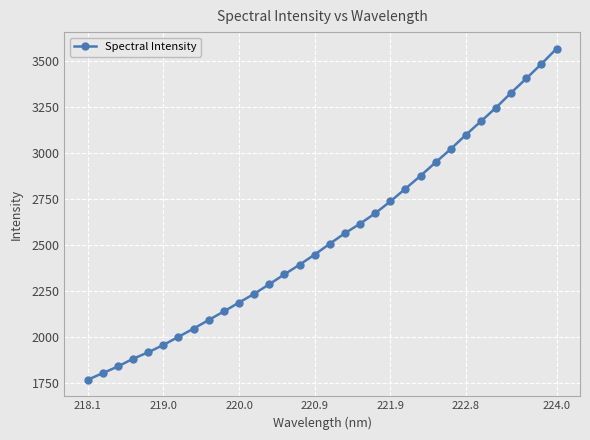

What is the maximum value shown in the chart?

3565.8